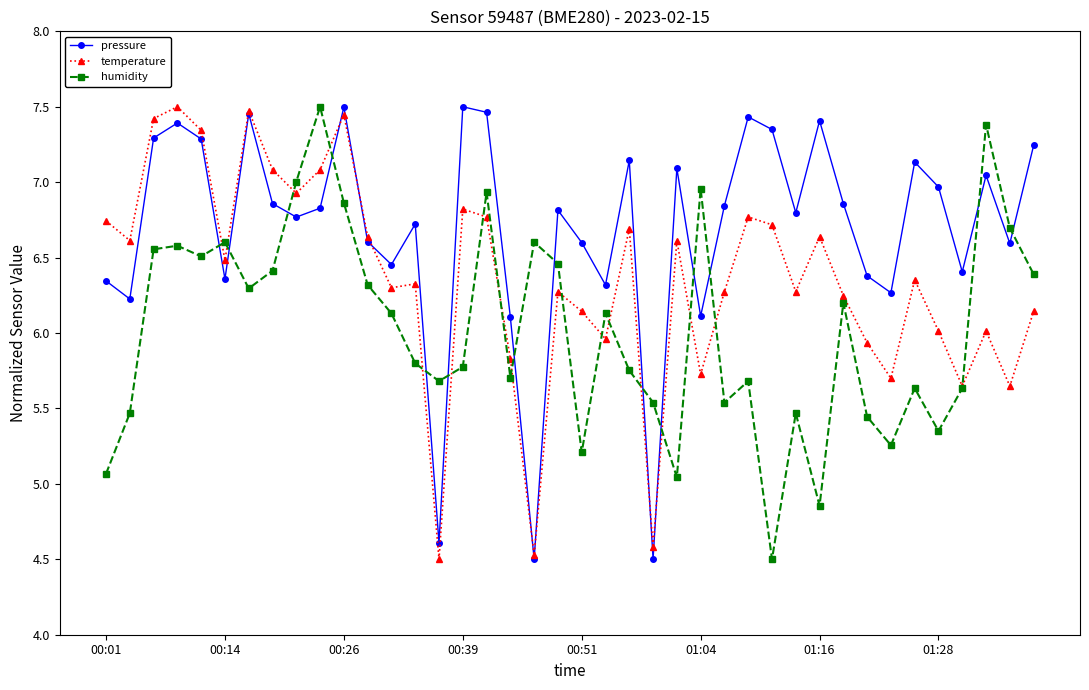

What is the value of the temperature point at the 15th from the left?

4.5